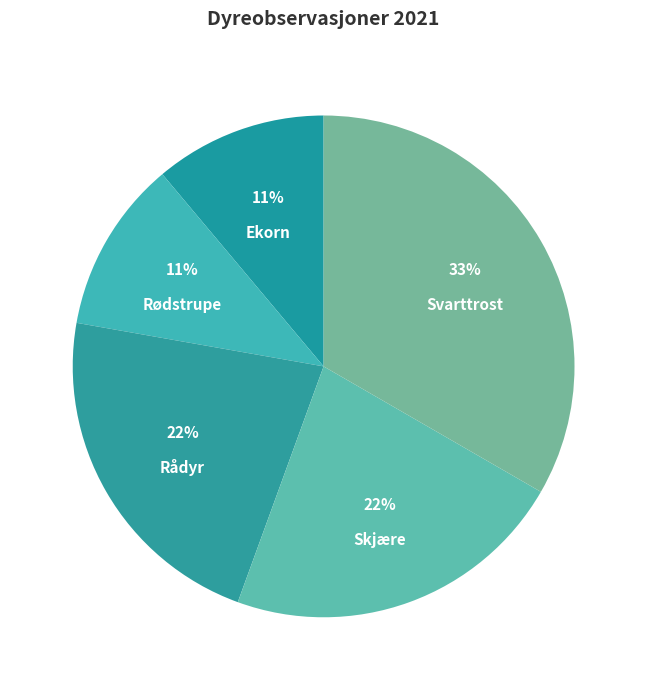

Does Rådyr represent more than half of the total?

No